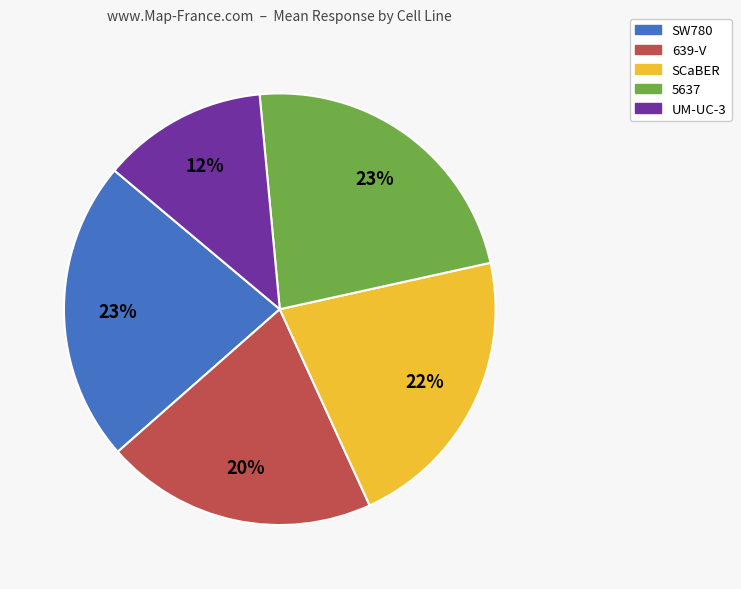

To the nearest percent, what is the difference between the 639-V and UM-UC-3 slice percentages?

8%